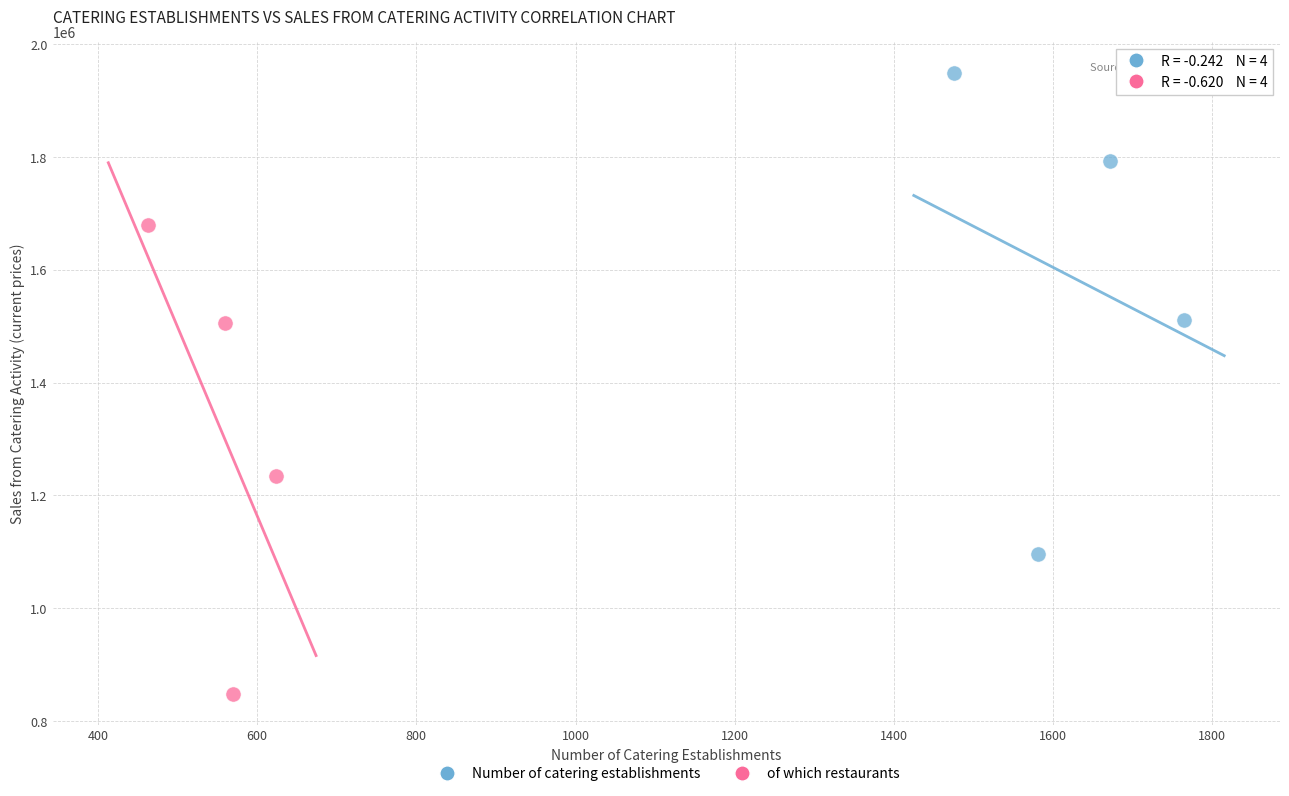

What are all the series names shown in the legend?

Number of catering establishments, of which restaurants